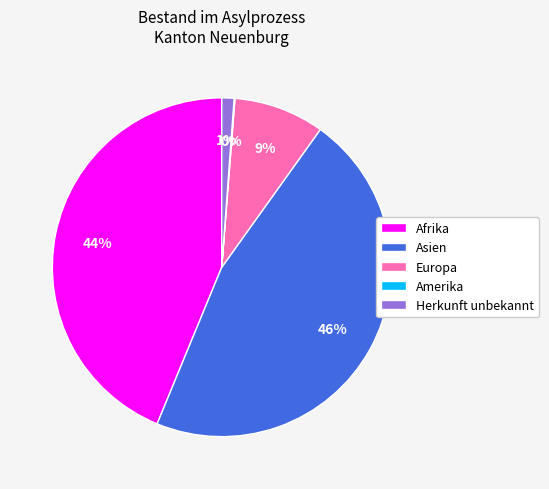

Does Afrika account for over 50% of the chart?

No